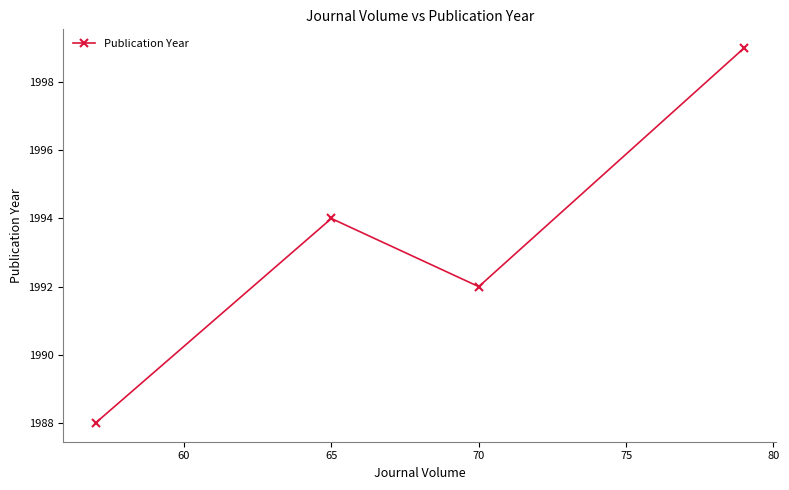

What is the sum of all values?

7973